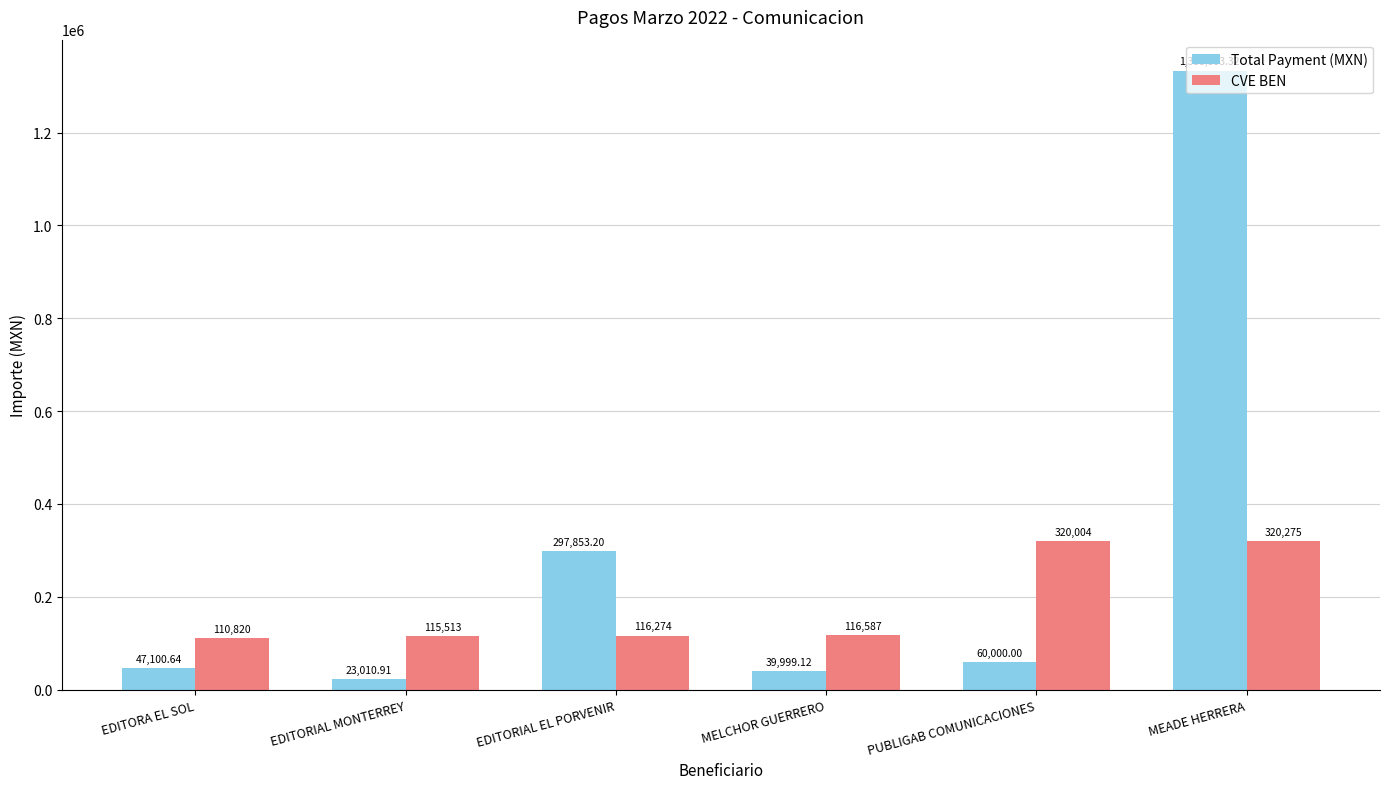

At which category is the sum across all series the highest?

MEADE HERRERA